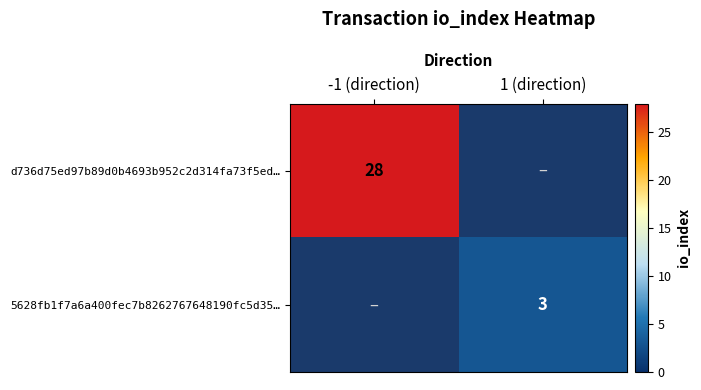

The value of d736d75ed97b89d0b4693b952c2d314fa73f5ed… at -1 (direction) is 28. True or false?

True